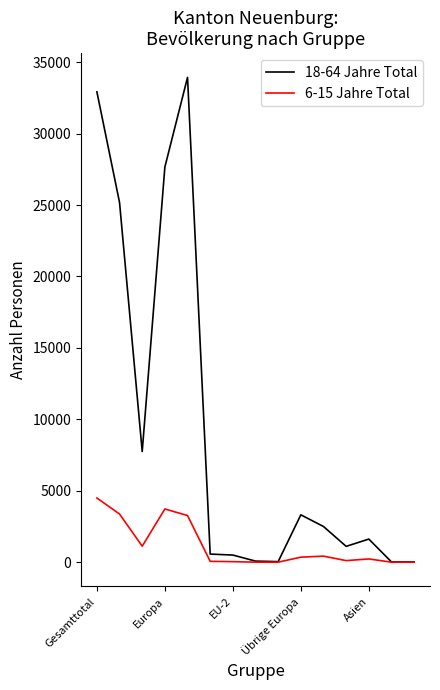

What is the greatest value displayed?

33937